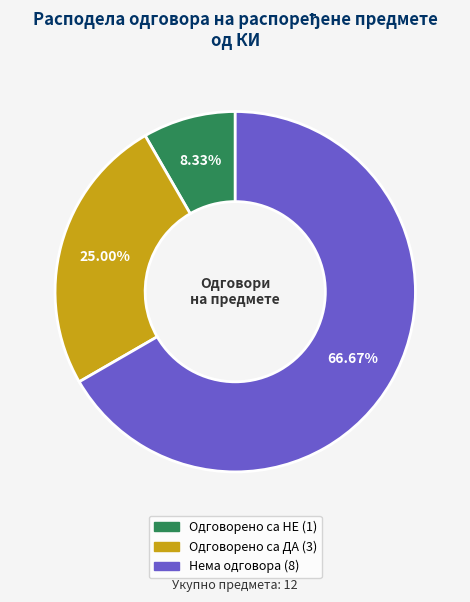

Is it true that Нема одговора is 61% of the pie?

False